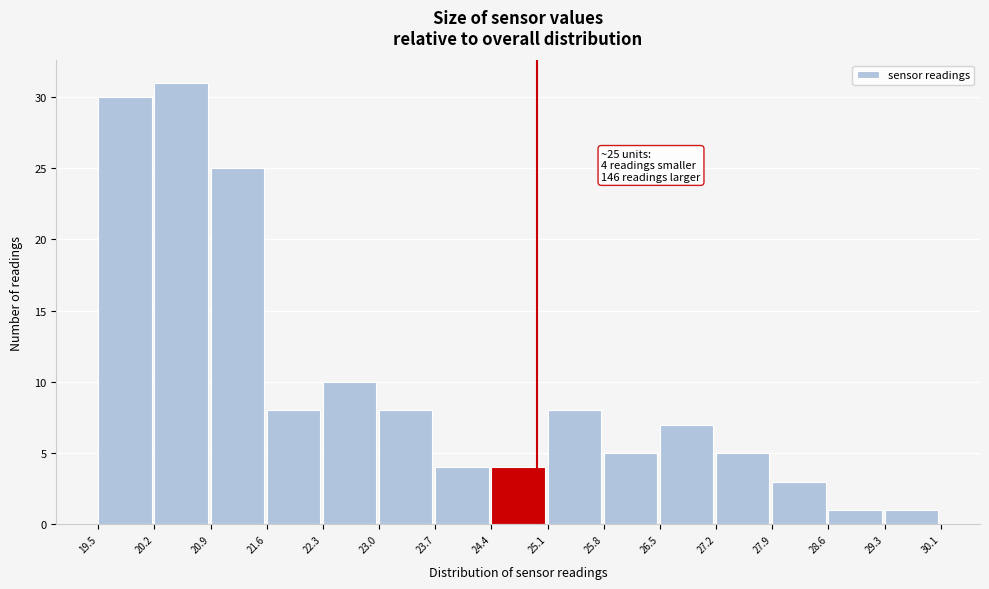

Which range on the x-axis has the tallest bar?

20.2 to 20.9